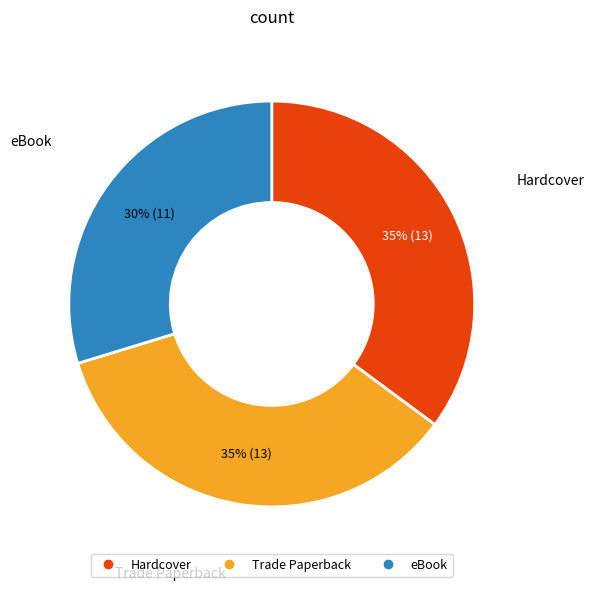

Is it true that Hardcover is 35% of the pie?

True